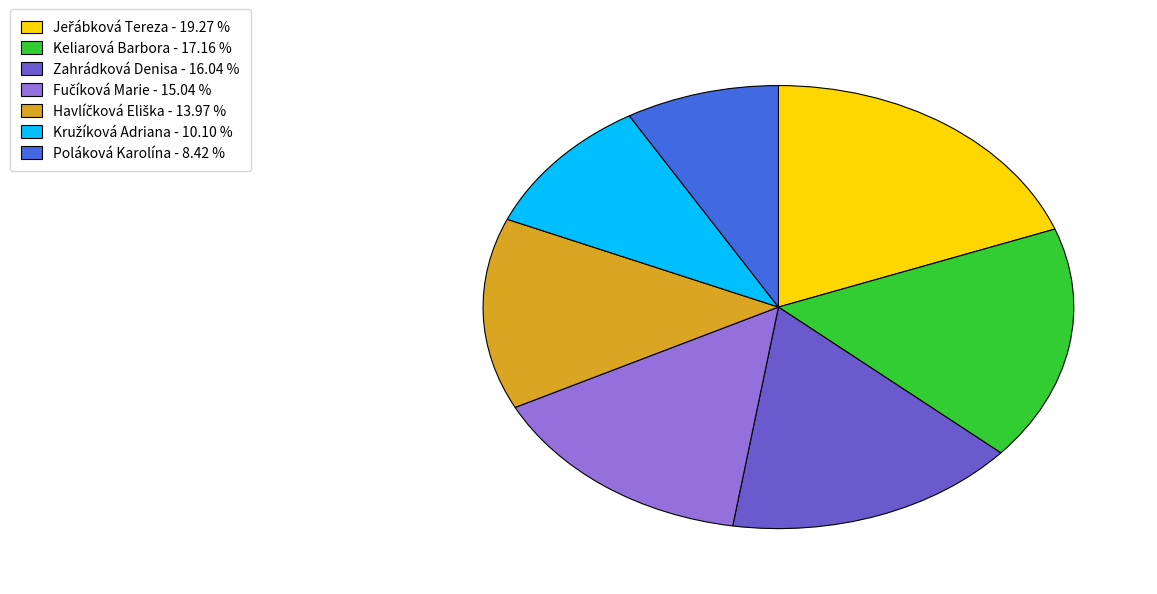

Which slice is the smallest?

Poláková Karolína